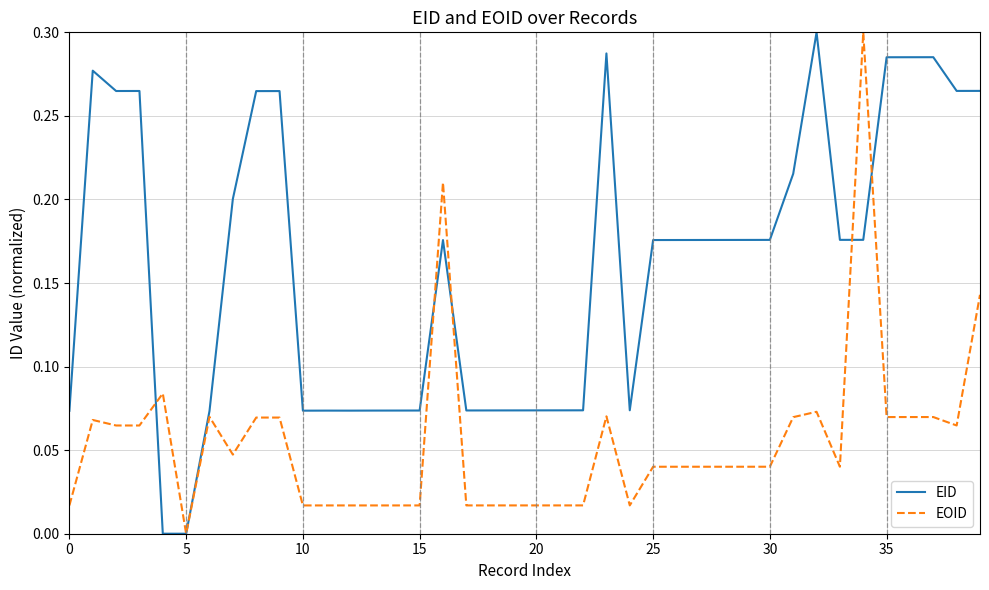

In EID, how many points are lower than both neighbors (excluding endpoints)?

8